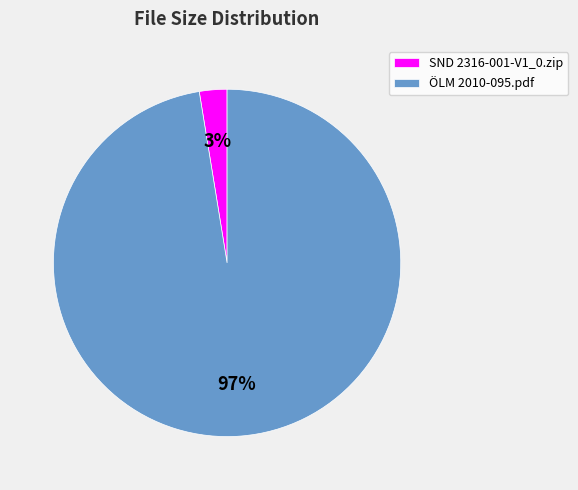

Is there a majority slice in this chart?

Yes